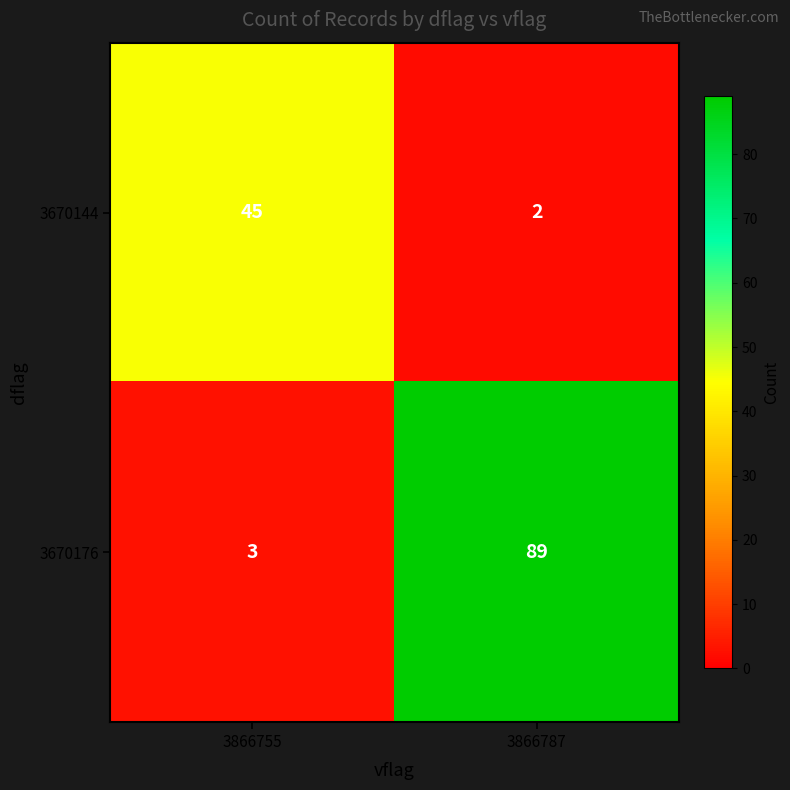

What is the maximum value shown in the chart?

89